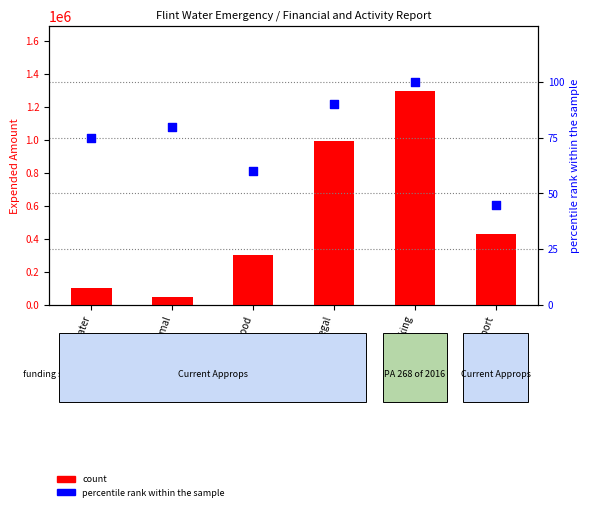

Which series has the largest total across all categories?

count